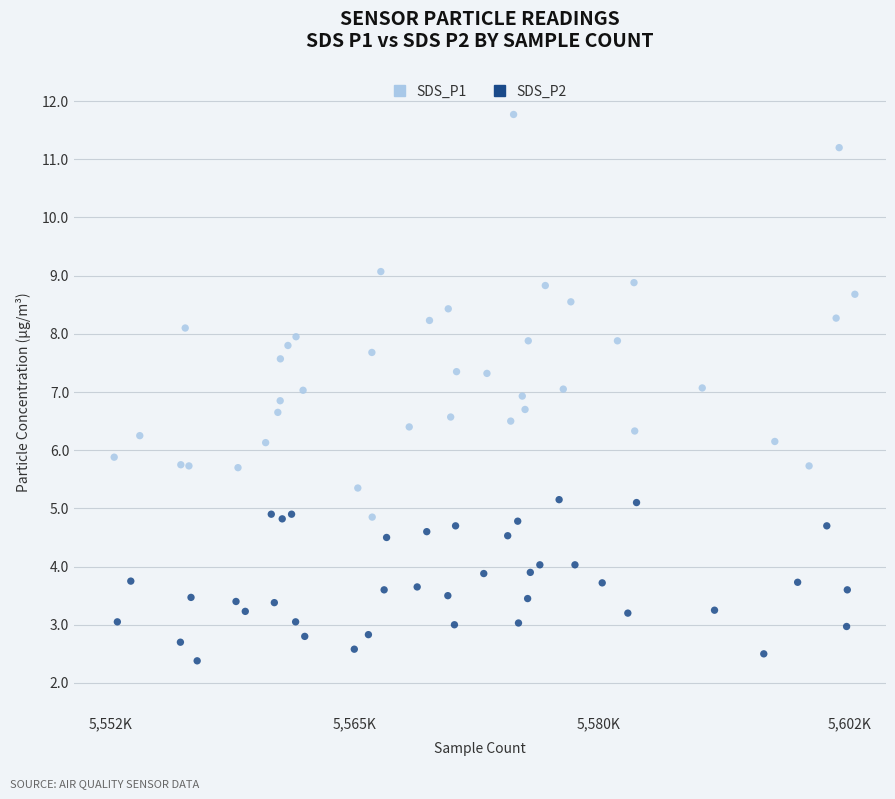

What are all the series names shown in the legend?

SDS_P1, SDS_P2